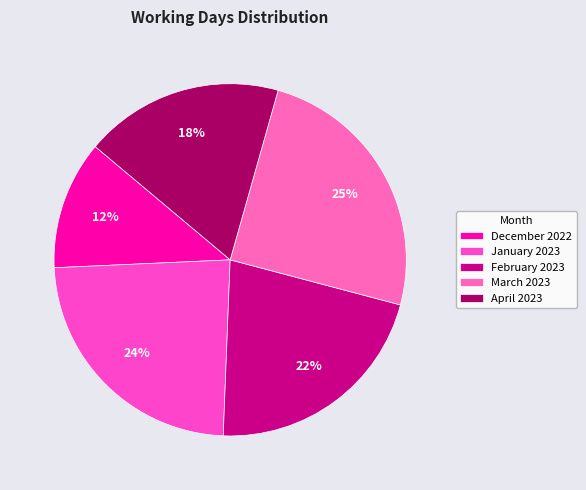

To the nearest percent, what is the combined percentage of April 2023 and March 2023?

43%